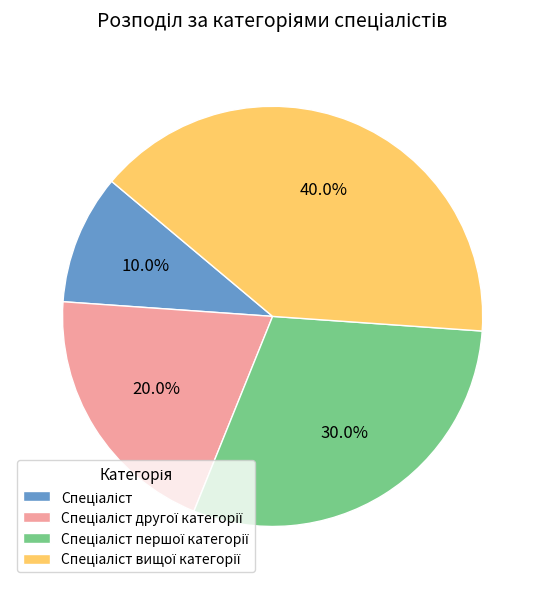

Is there a majority slice in this chart?

No